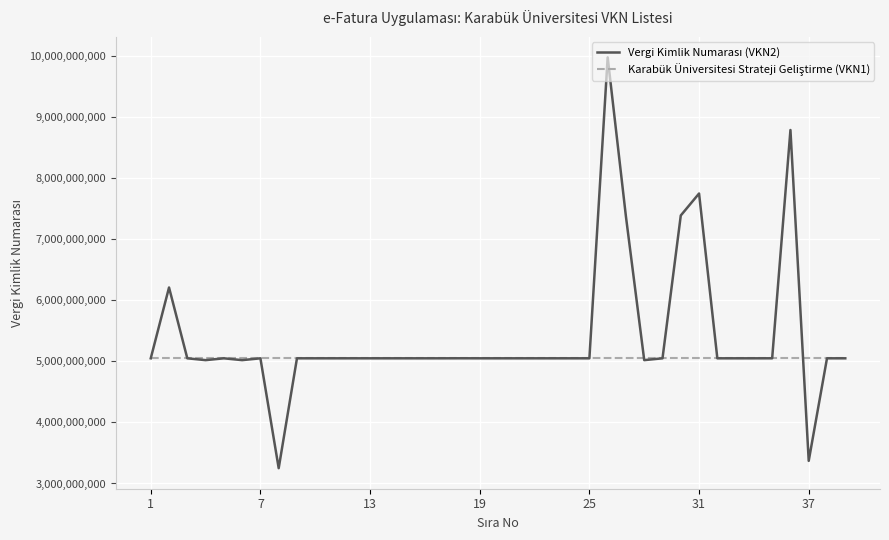

What is the minimum value shown in the chart?

3250582851